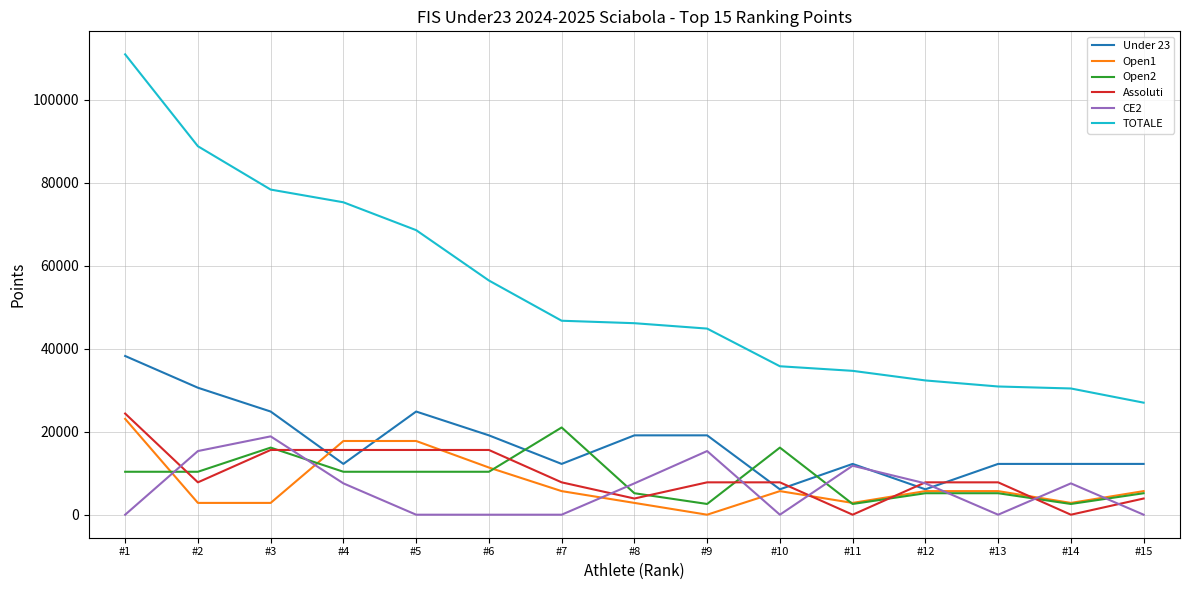

True or false: CE2 and TOTALE intersect in this chart.

False